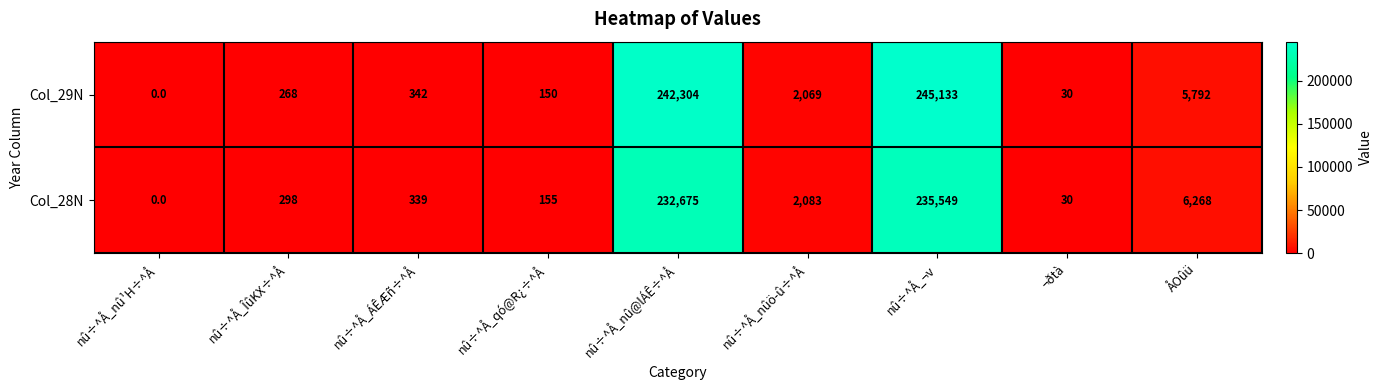

List the series in order of their overall mean, lowest first.

Col_28N, Col_29N